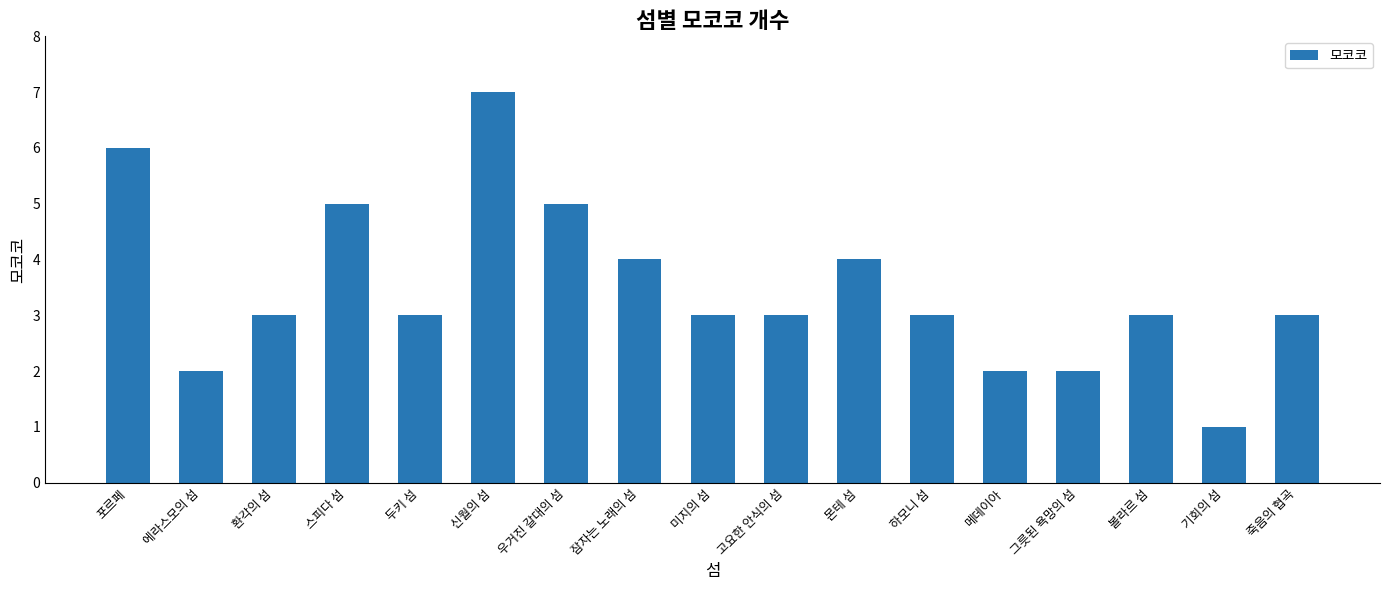

Does the chart contain any negative values?

No